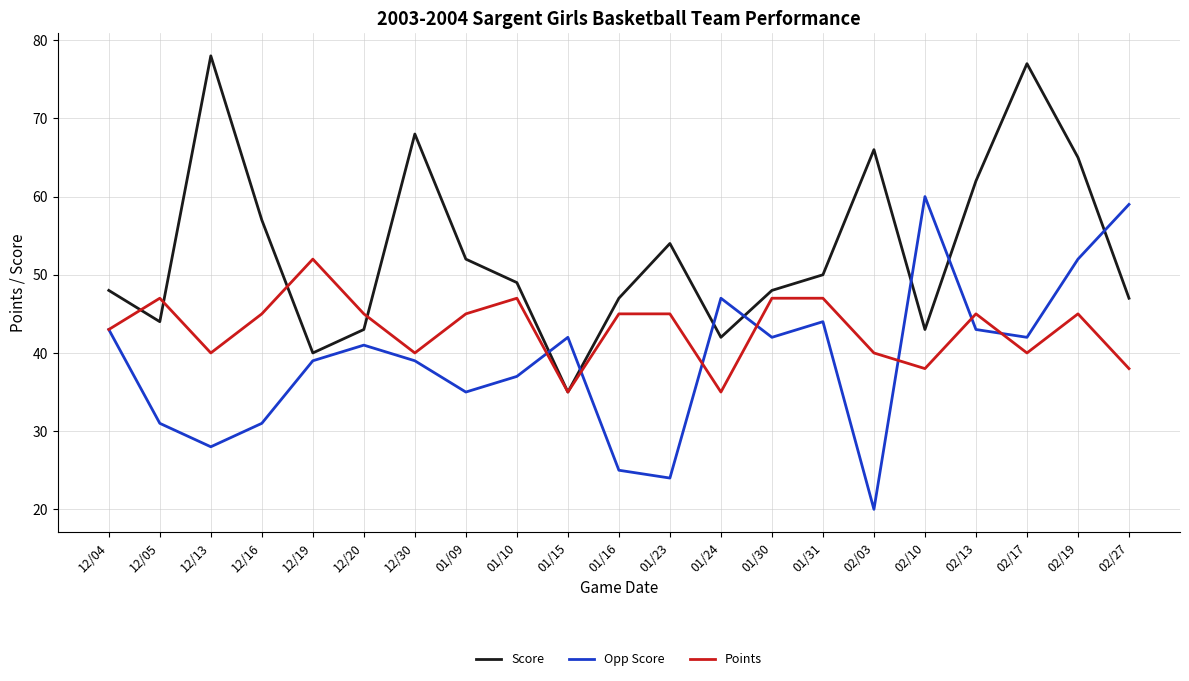

List the series in order of their overall mean, lowest first.

Opp Score, Points, Score